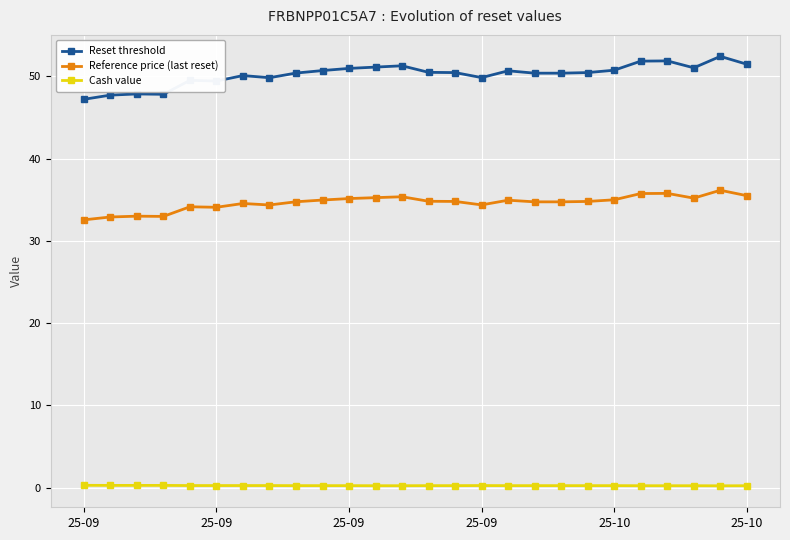

What is the minimum value for Reset threshold?

47.2